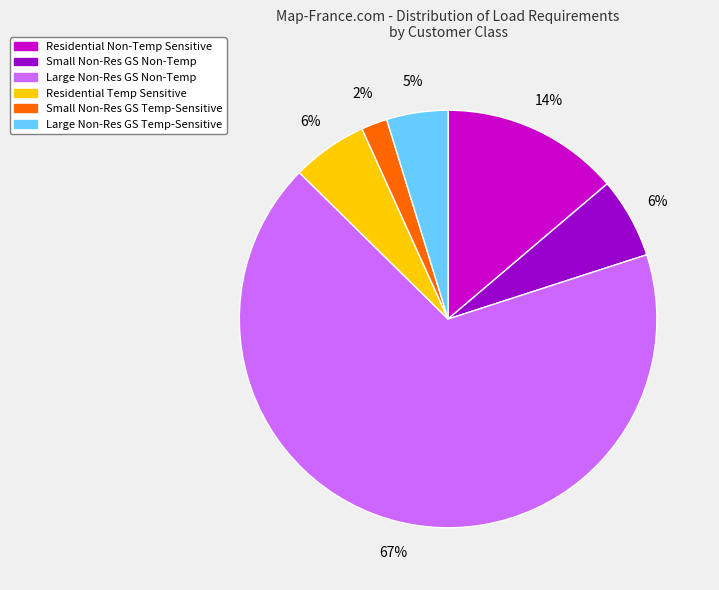

Which slice represents more than half of the pie?

Large Non-Res GS Non-Temp